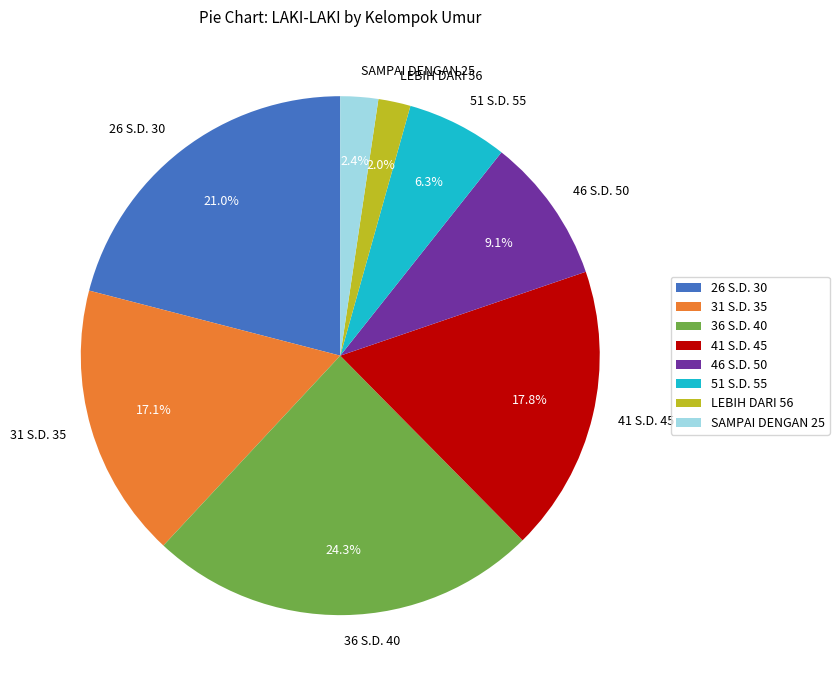

Is there a majority slice in this chart?

No